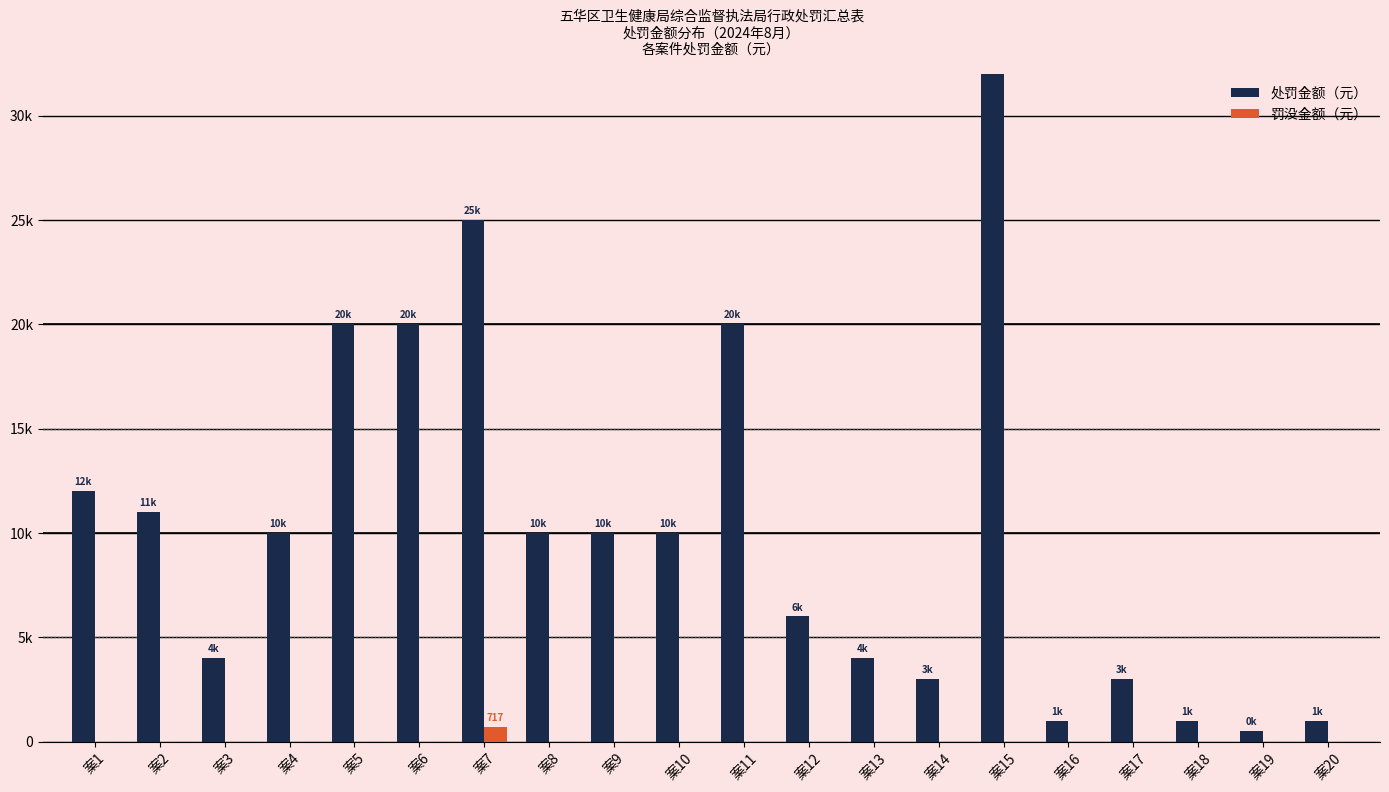

List the labels in order of 罚没金额（元） value, largest first.

案7, 案1, 案2, 案3, 案4, 案5, 案6, 案8, 案9, 案10, 案11, 案12, 案13, 案14, 案15, 案16, 案17, 案18, 案19, 案20